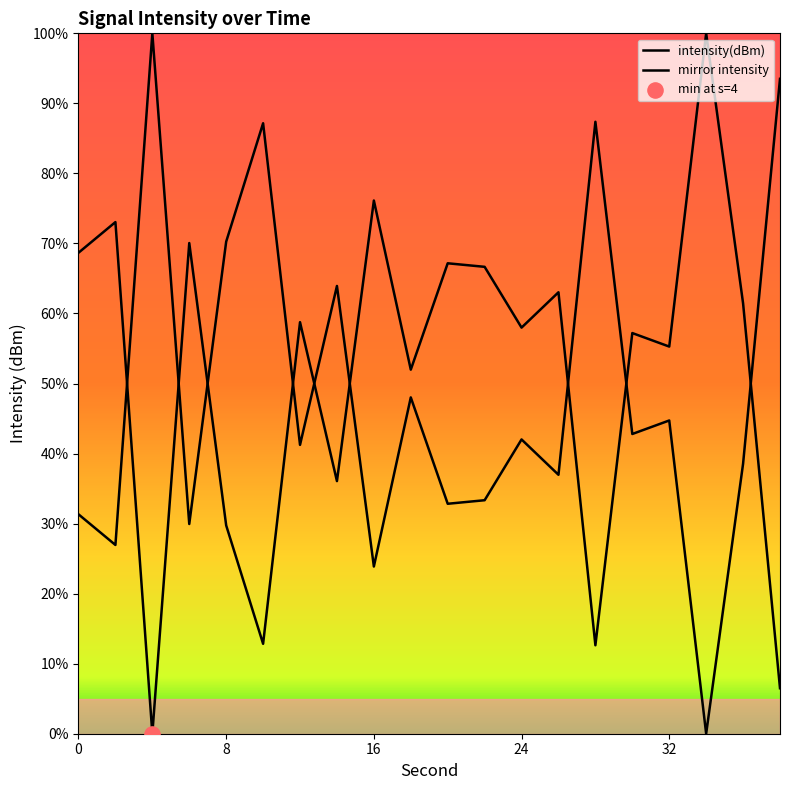

Approximately how many times larger is the value at 20 compared to 36?

1.1